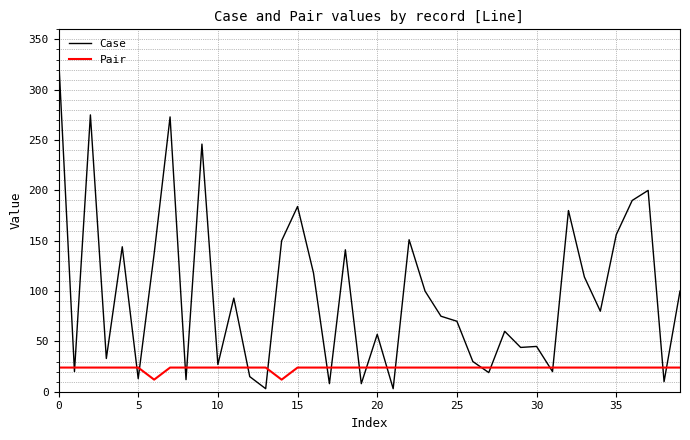

Which series has the largest total across all categories?

Case